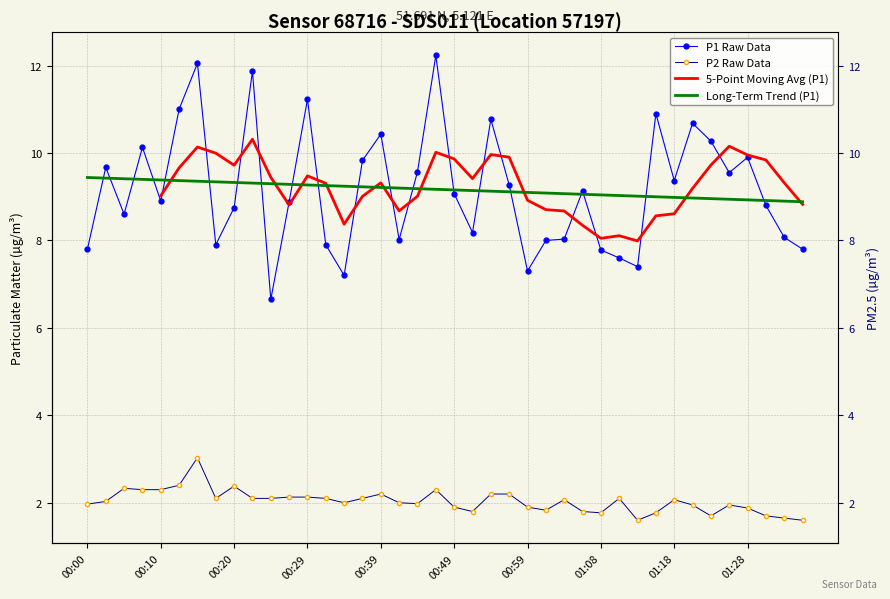

What is the value of the P2 point at the 40th from the left?

1.6